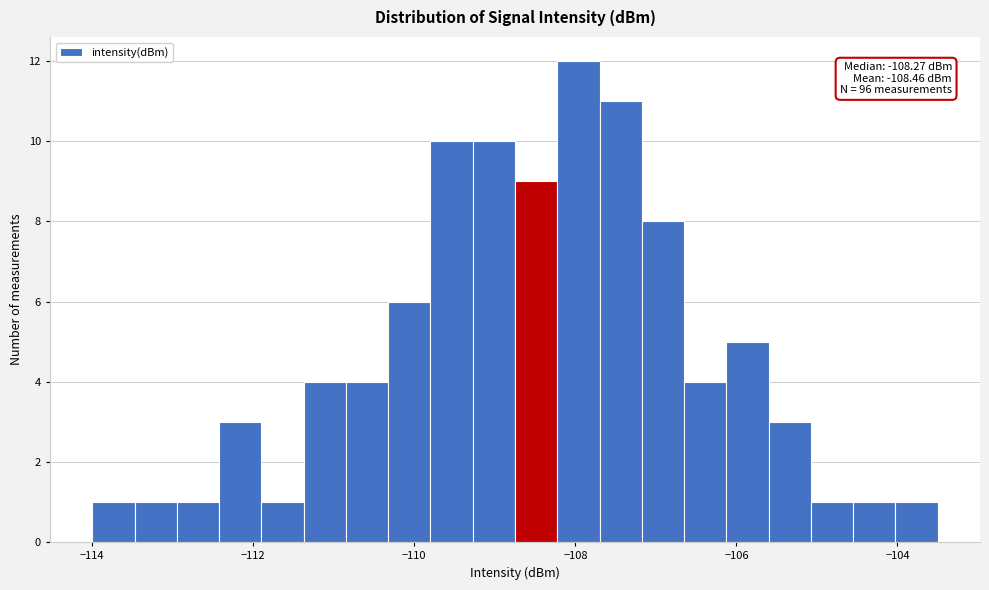

Read against the x-axis, roughly where is the centre of the tallest bar?

-108.0